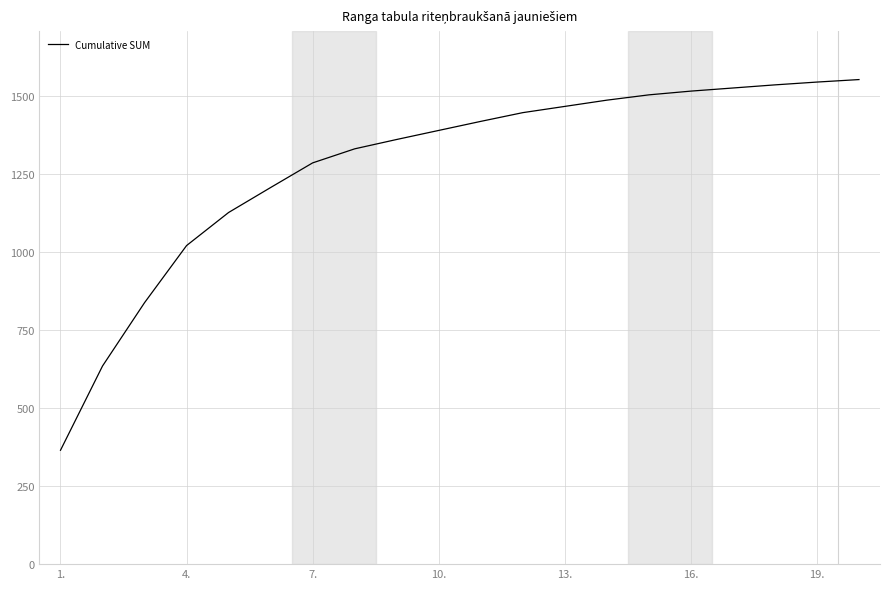

How many values are below 1419?

10